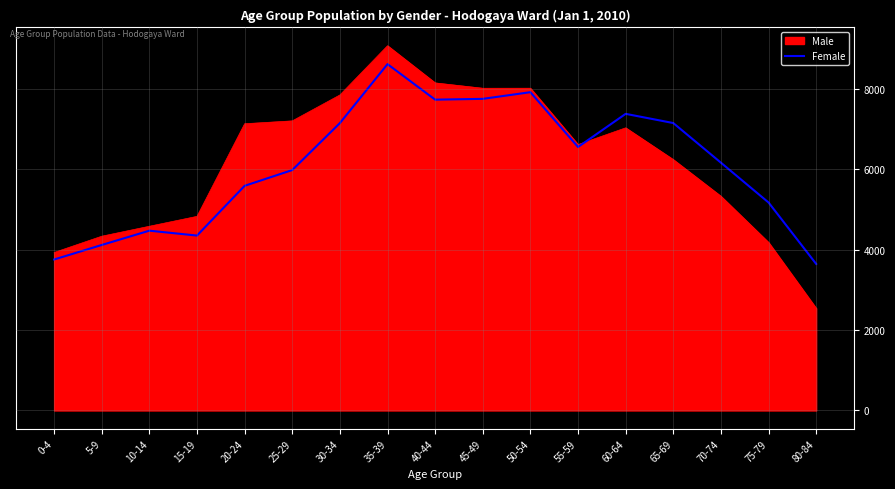

What value does the Female series have at 50-54, to the nearest 100?

7900